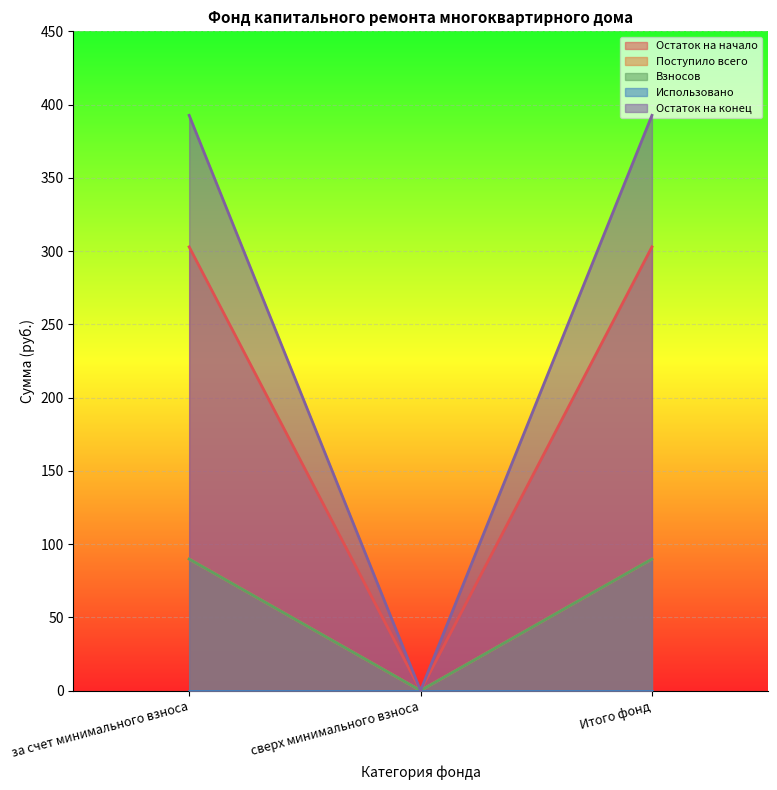

Which series has the largest total across all categories?

Остаток на конец